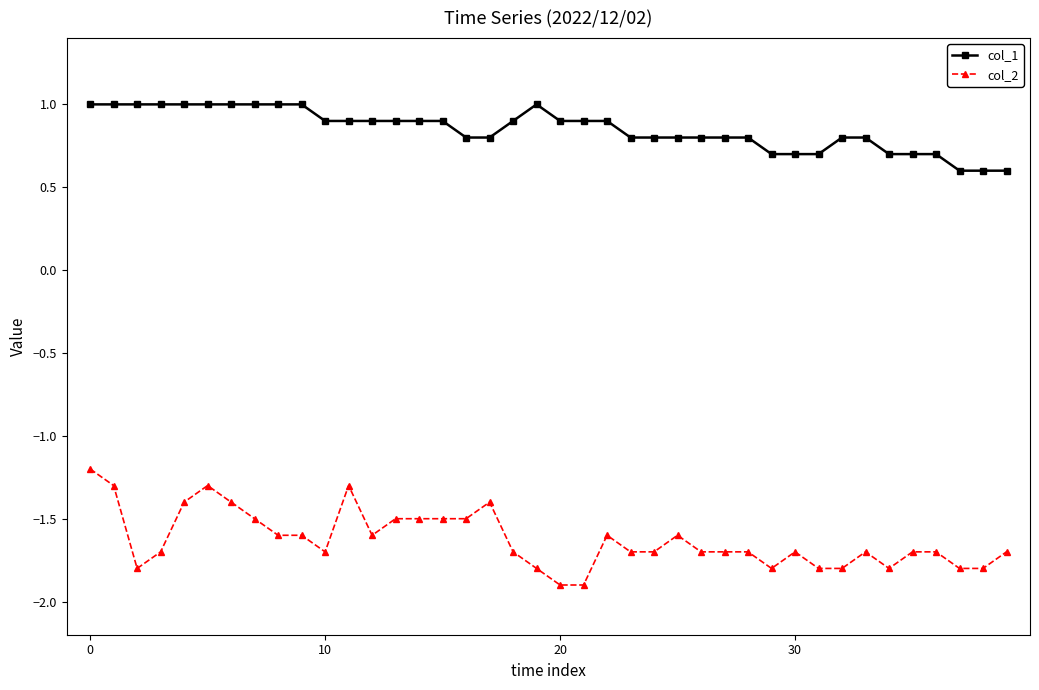

What is the average value of the col_2 series?

-1.6